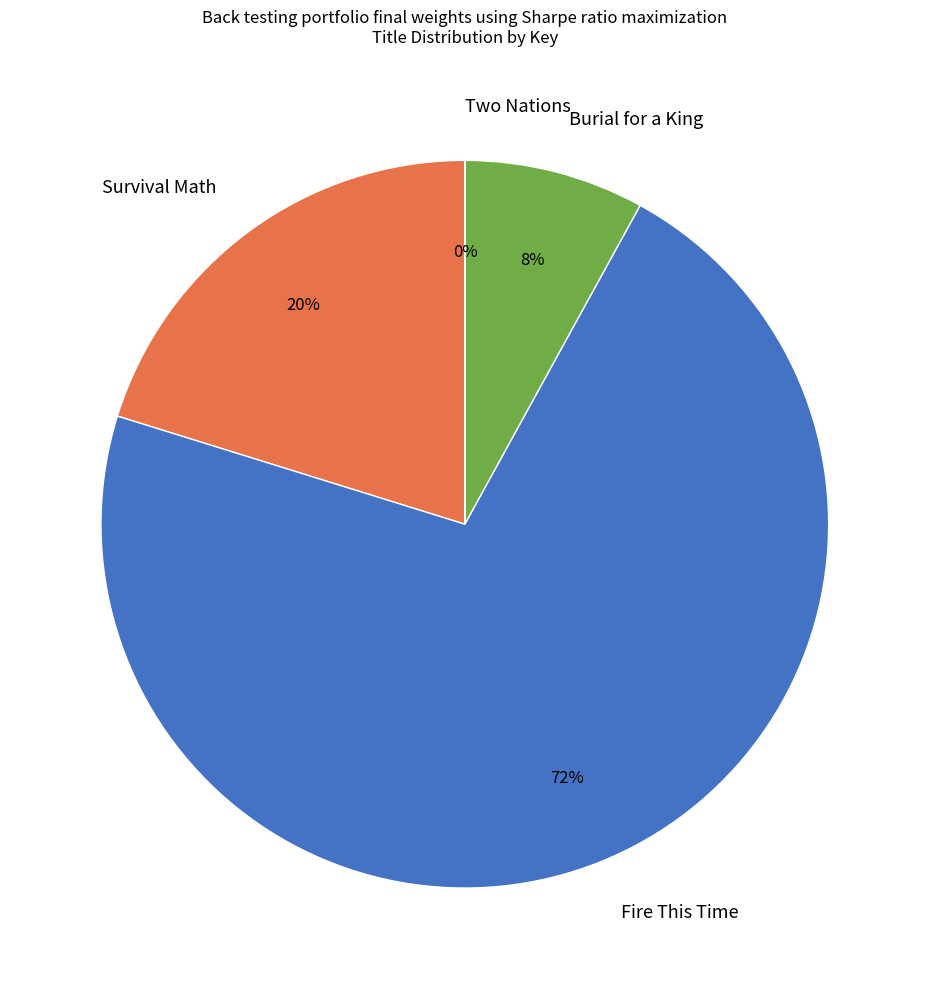

To the nearest percent, what portion does Fire This Time represent?

72%